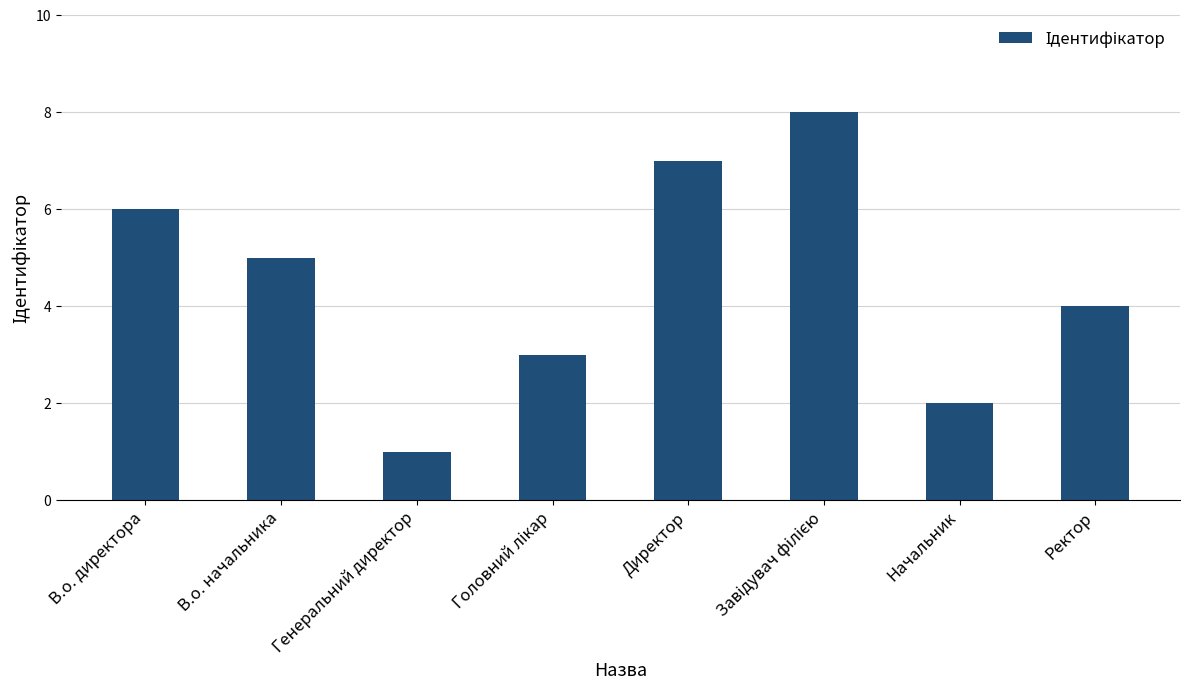

What position from the right is Начальник?

2